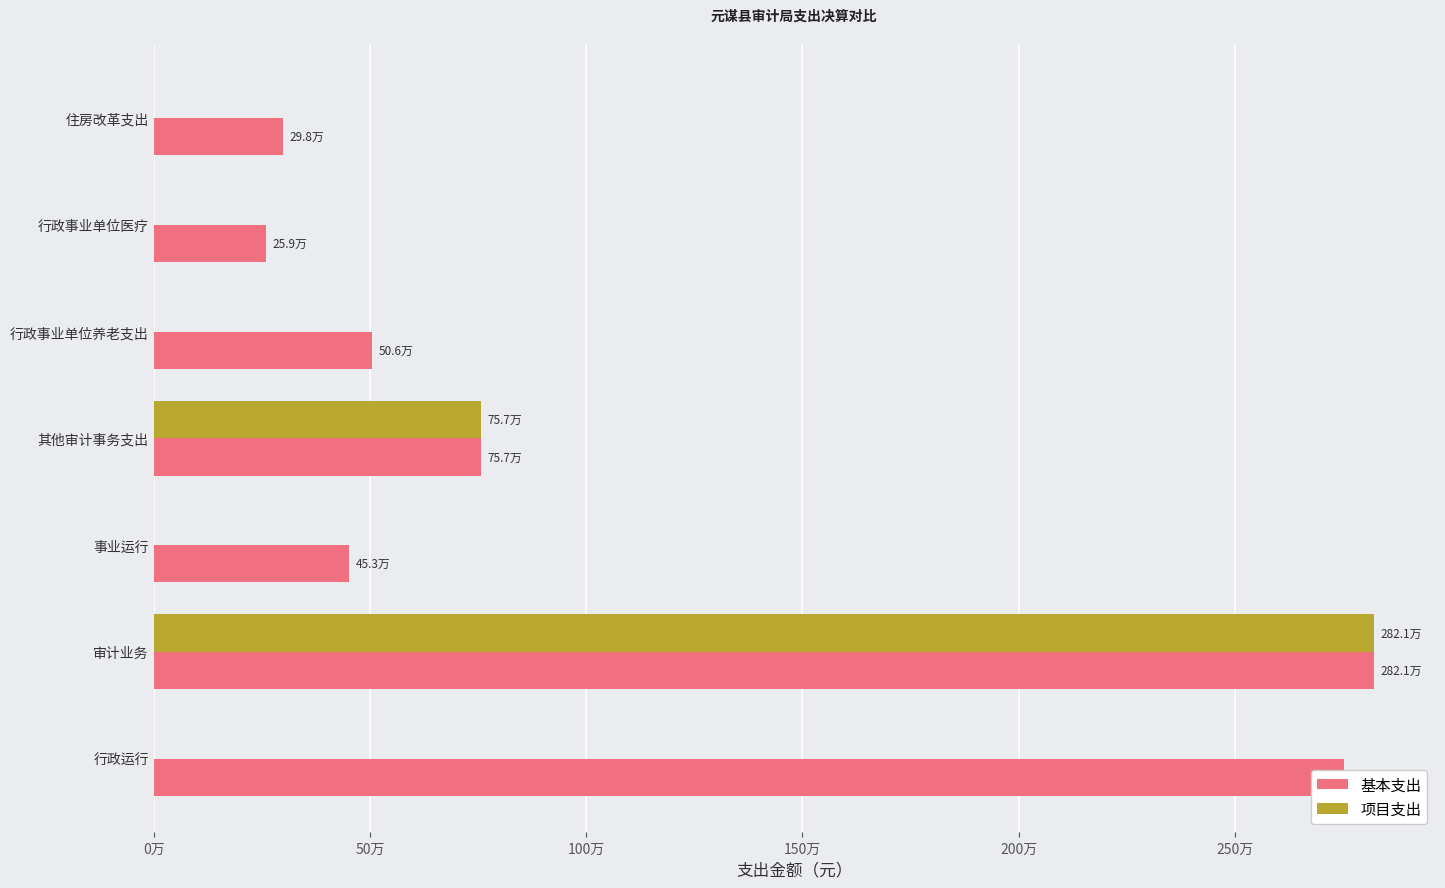

What are all the series names shown in the legend?

基本支出, 项目支出